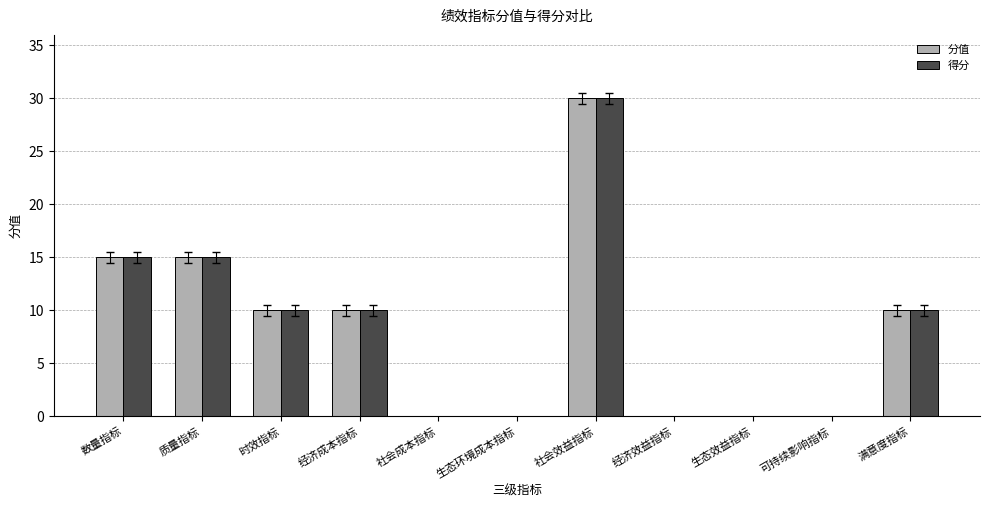

Count the number of categories in the chart.

11